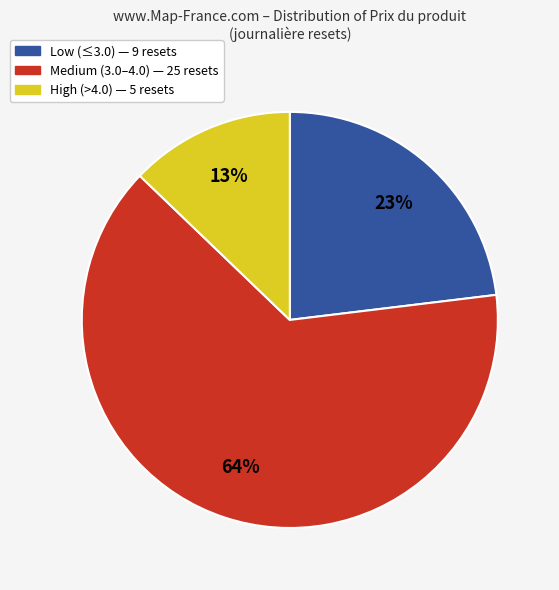

To the nearest percent, what is the average slice percentage?

33%